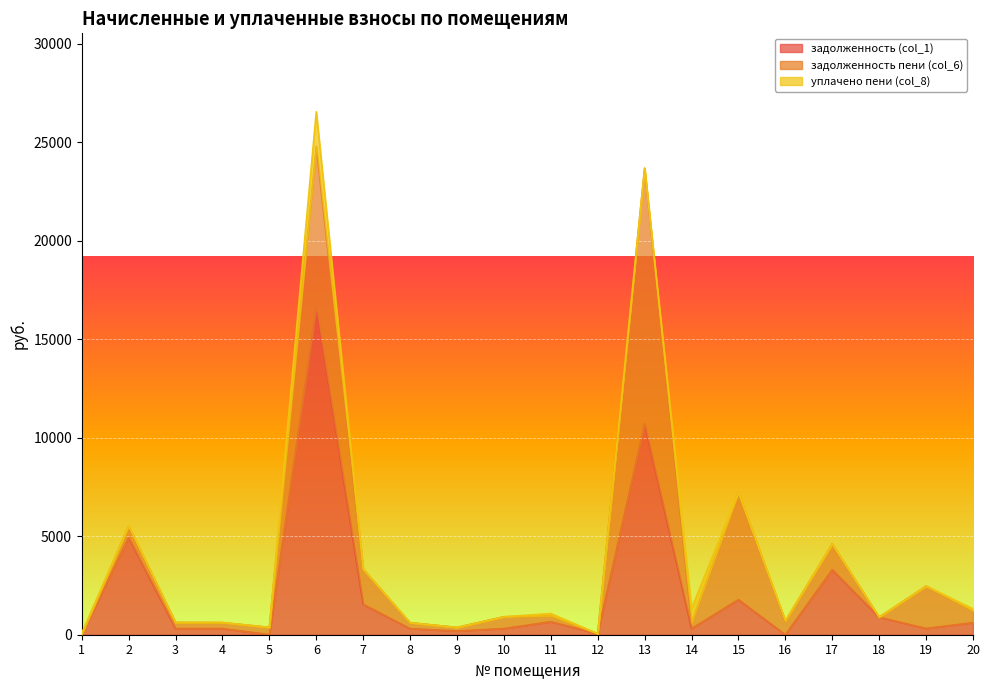

What is the total value across all series at 18?

893.8